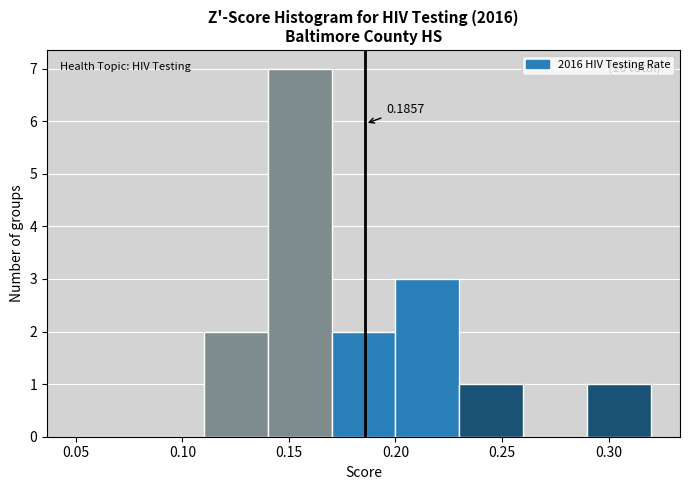

Over which range of the x-axis is the bar tallest?

0.14 to 0.17